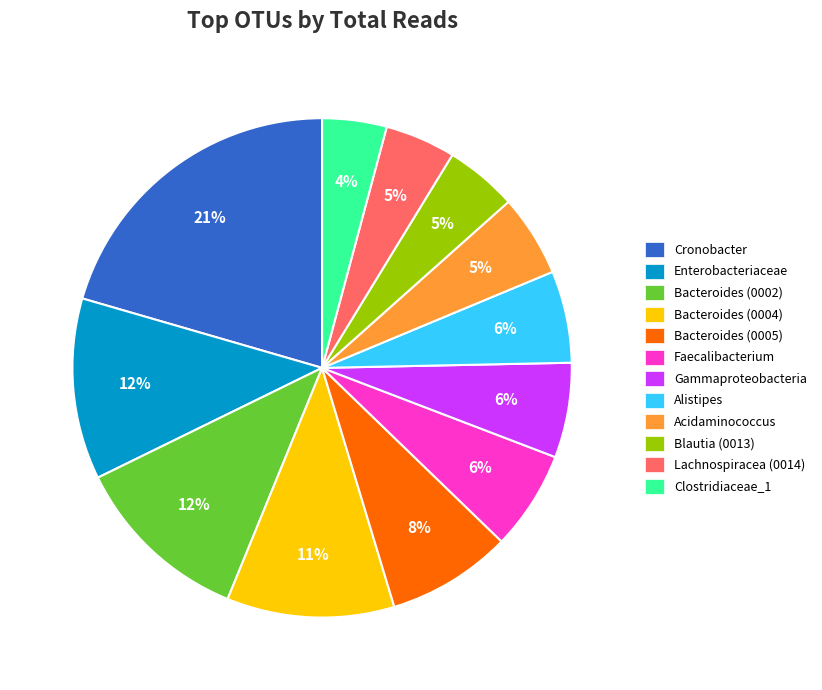

Count the number of slices in the pie.

12